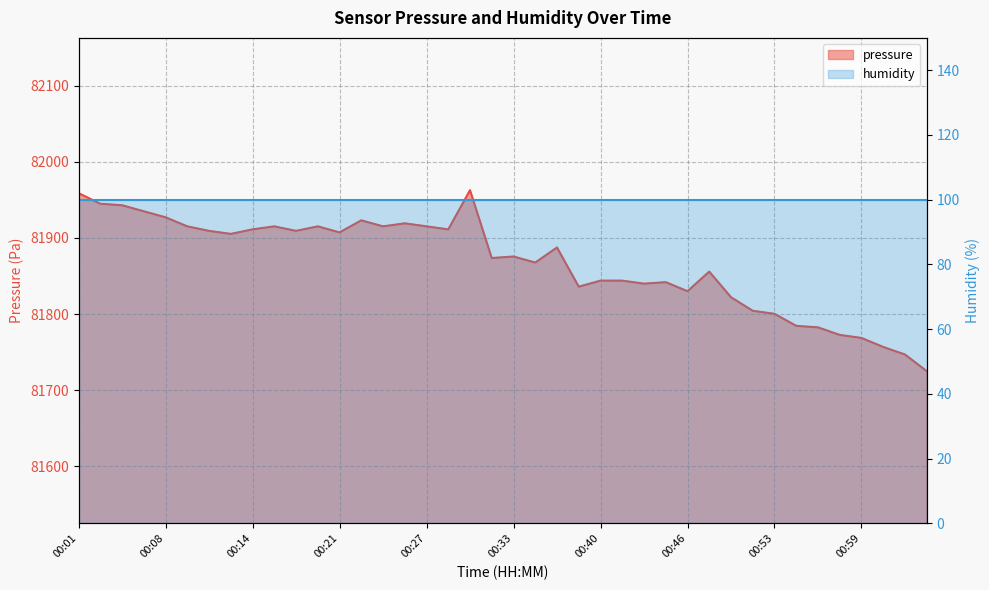

Rank the categories by value from lowest to highest.

01:03, 01:02, 01:00, 00:59, 00:57, 00:56, 00:54, 00:53, 00:51, 00:49, 00:46, 00:38, 00:43, 00:44, 00:40, 00:41, 00:47, 00:35, 00:31, 00:33, 00:36, 00:13, 00:21, 00:11, 00:17, 00:14, 00:28, 00:09, 00:16, 00:19, 00:24, 00:27, 00:25, 00:22, 00:08, 00:06, 00:05, 00:03, 00:01, 00:30